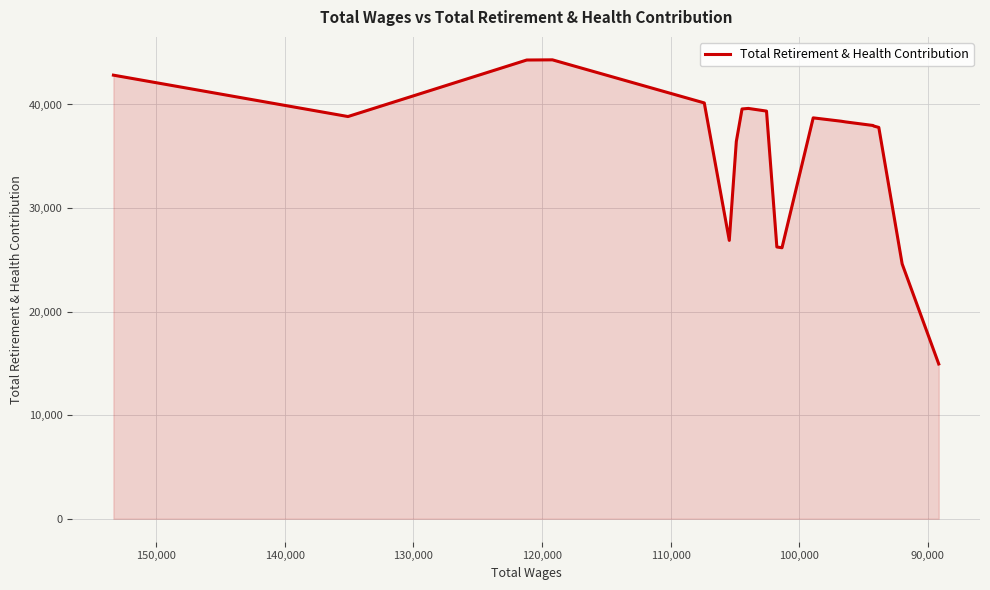

How many lines are shown in the chart?

1